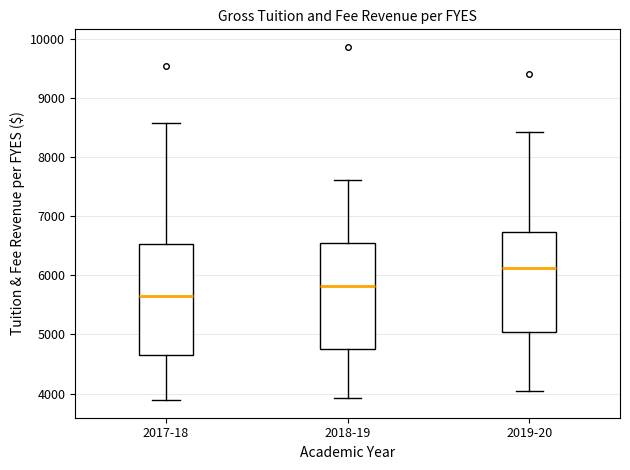

Reading left to right, read every box against the y-axis: the position of its median line, the range the box covers, and the ends of its whiskers. The values are not printed on the chart, so give them approximately, as read against the axis.

2017-18: median 5700, box 4700 to 6500, whiskers 3900 to 8600
2018-19: median 5800, box 4700 to 6500, whiskers 3900 to 7600
2019-20: median 6100, box 5000 to 6700, whiskers 4000 to 8400